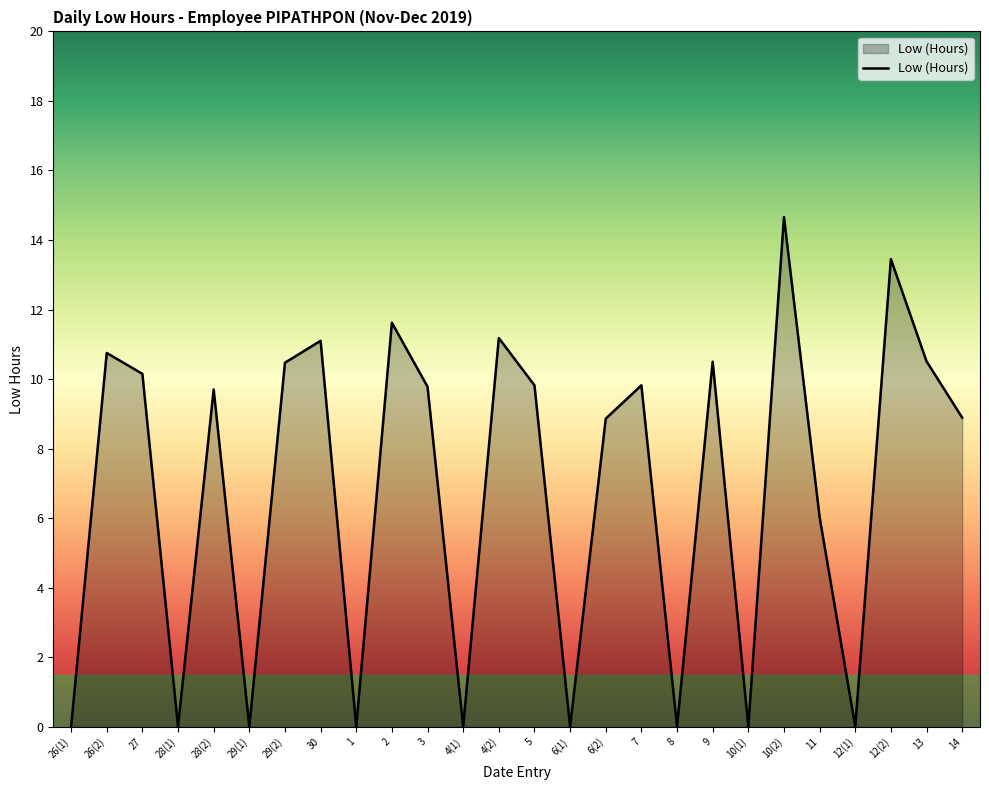

At which category does the chart reach its peak across all series?

10(2)